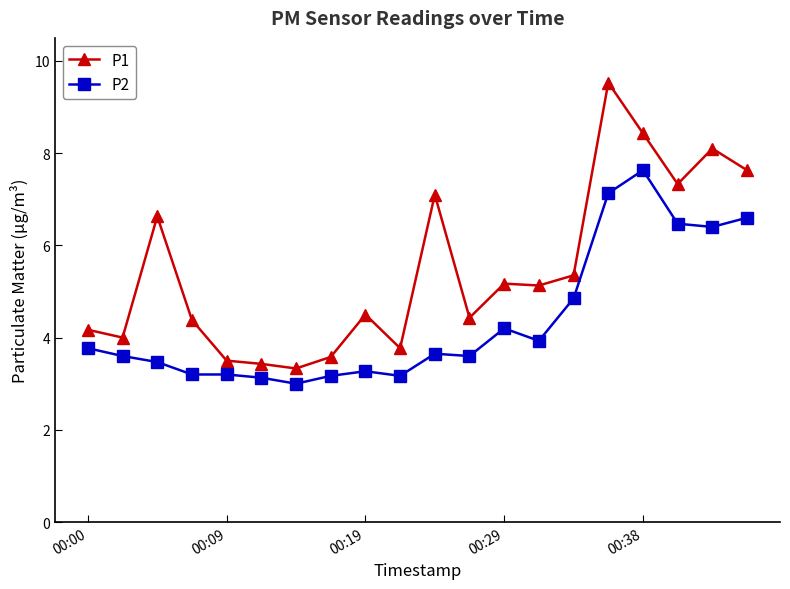

What is the minimum value for P1?

3.3